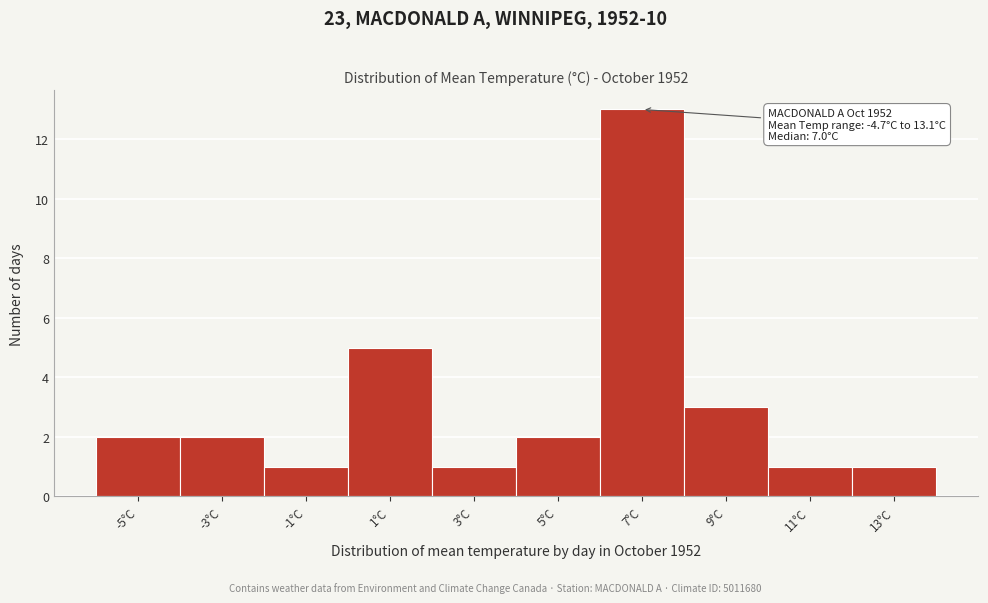

Reading left to right, transcribe all the data shown in this chart.

-5°C=2	-3°C=2	-1°C=1	1°C=5	3°C=1	5°C=2	7°C=13	9°C=3	11°C=1	13°C=1